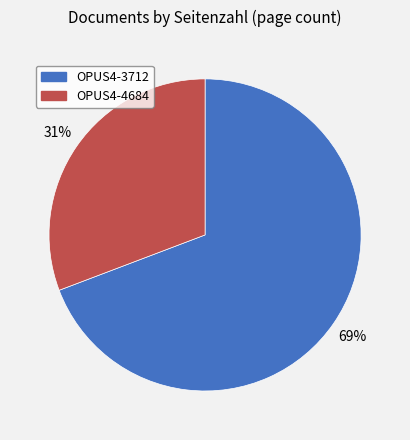

How many segments does this pie chart have?

2